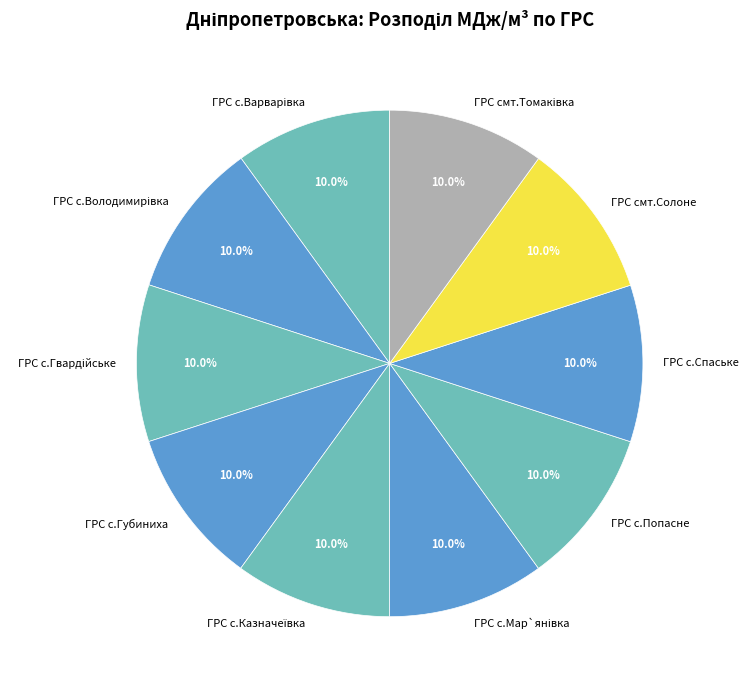

How much of the chart is everything except ГРС с.Спаське?

90.0%